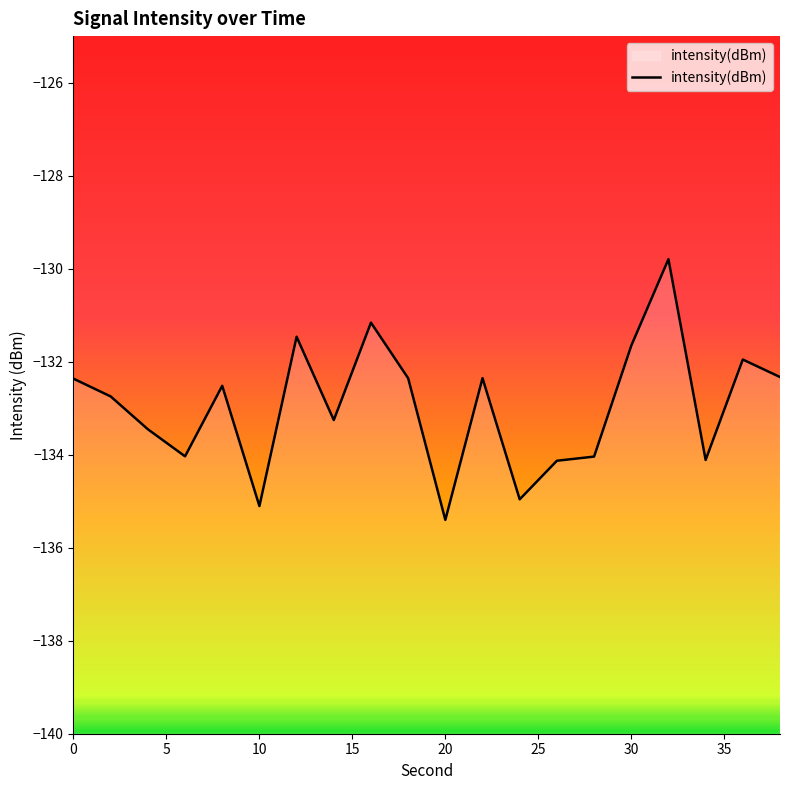

What is the smallest value displayed?

-135.4